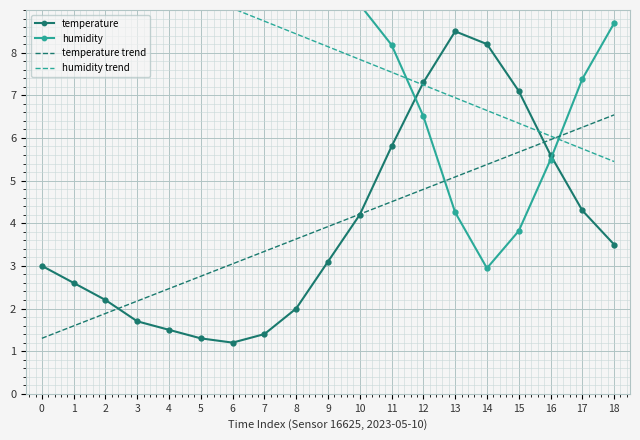

At which category is the sum across all series the highest?

11